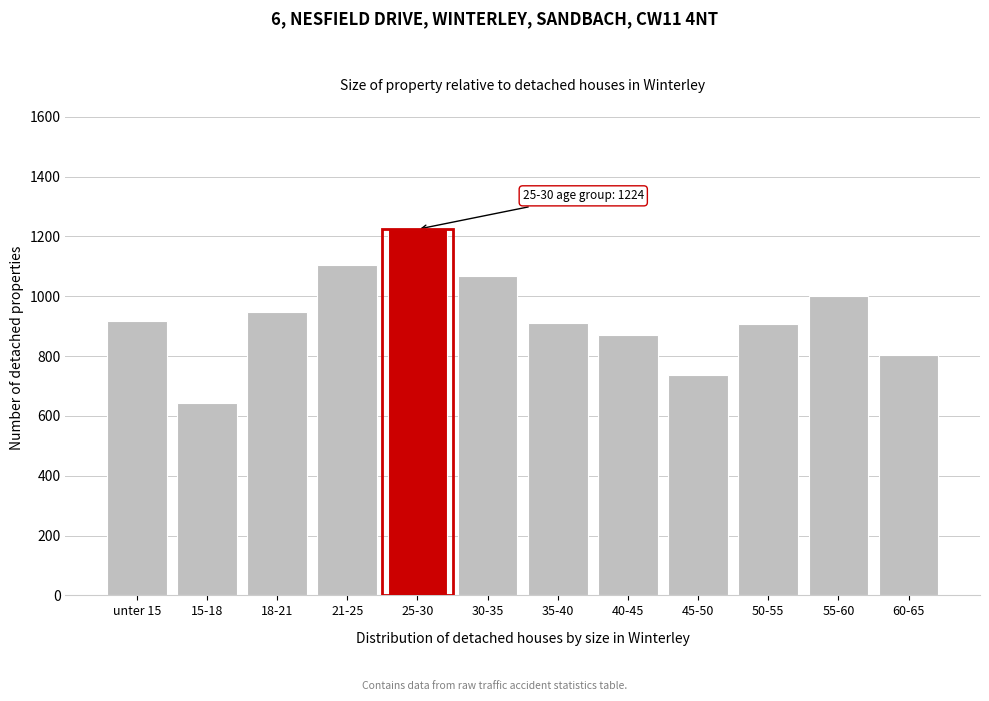

What value does the data have at 35-40, to the nearest 100?

900